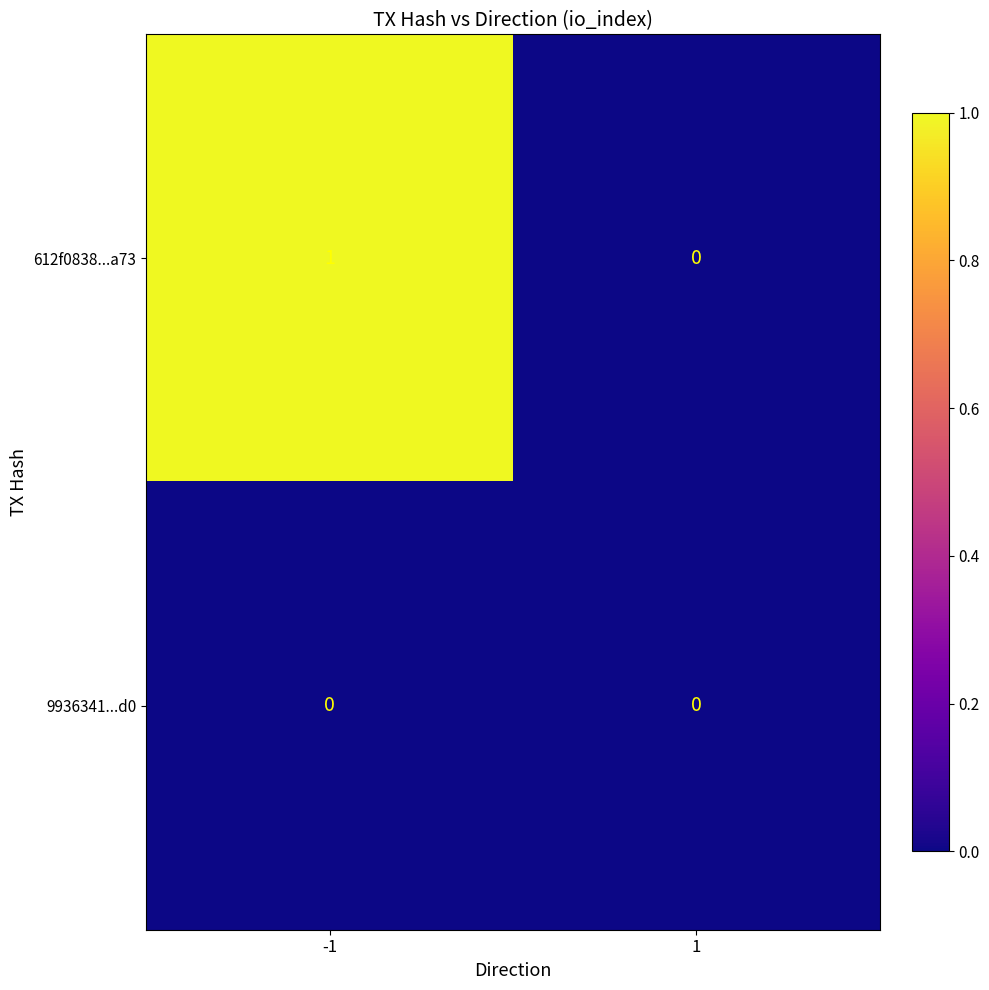

Reading right to left, what are all the values shown in this chart?

612f0838...a73: 0	1
9936341...d0: 0	0